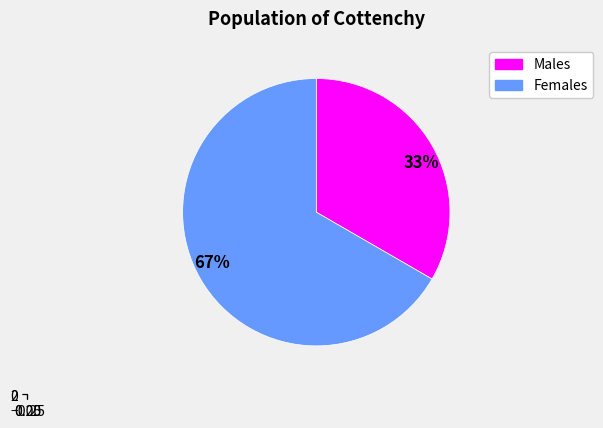

Count the number of slices in the pie.

2